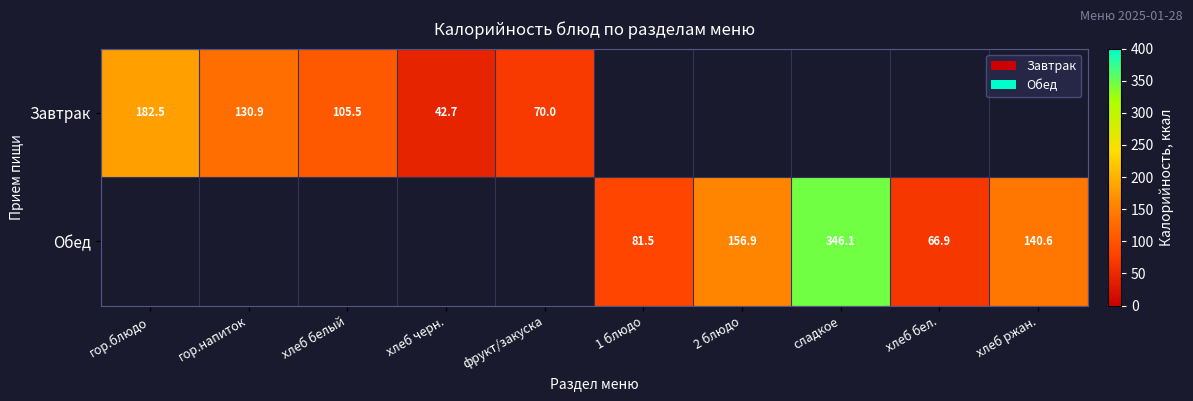

What is the difference between the Завтрак values at гор.блюдо and хлеб белый?

77.0